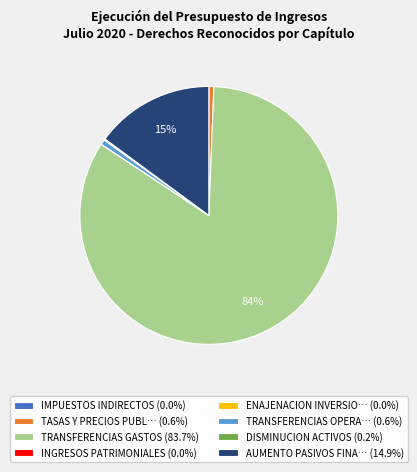

To the nearest percent, what percentage of the pie is TRANSFERENCIAS OPERA… (0.6%)?

1%